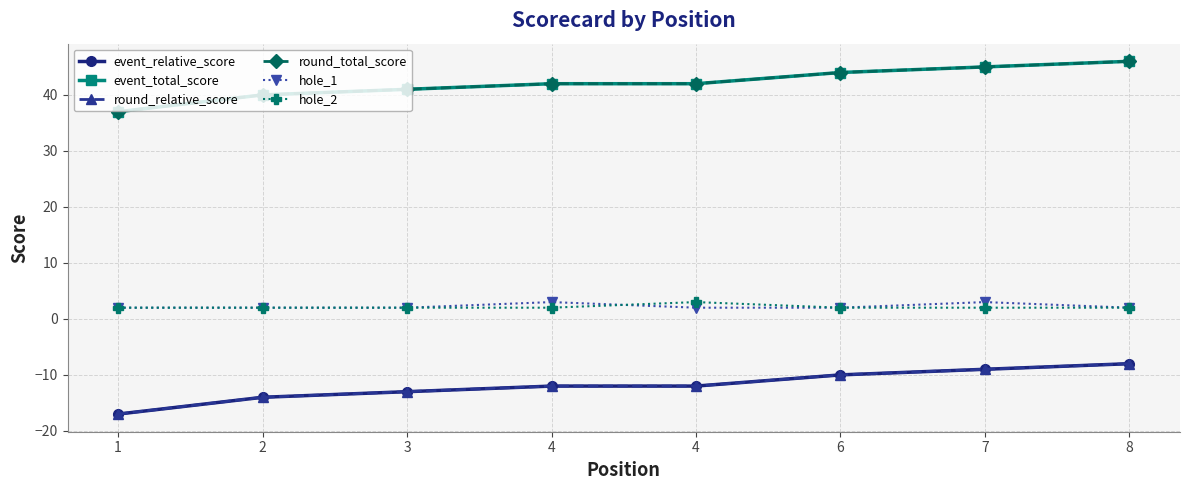

Does the chart have visible grid lines?

Yes